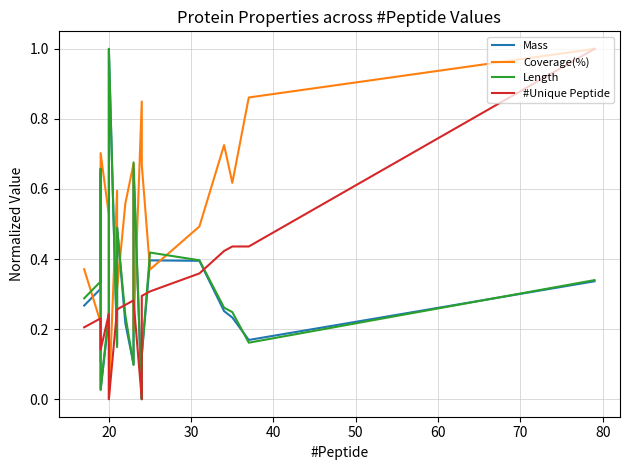

How many intersections are there between Length and Mass?

8